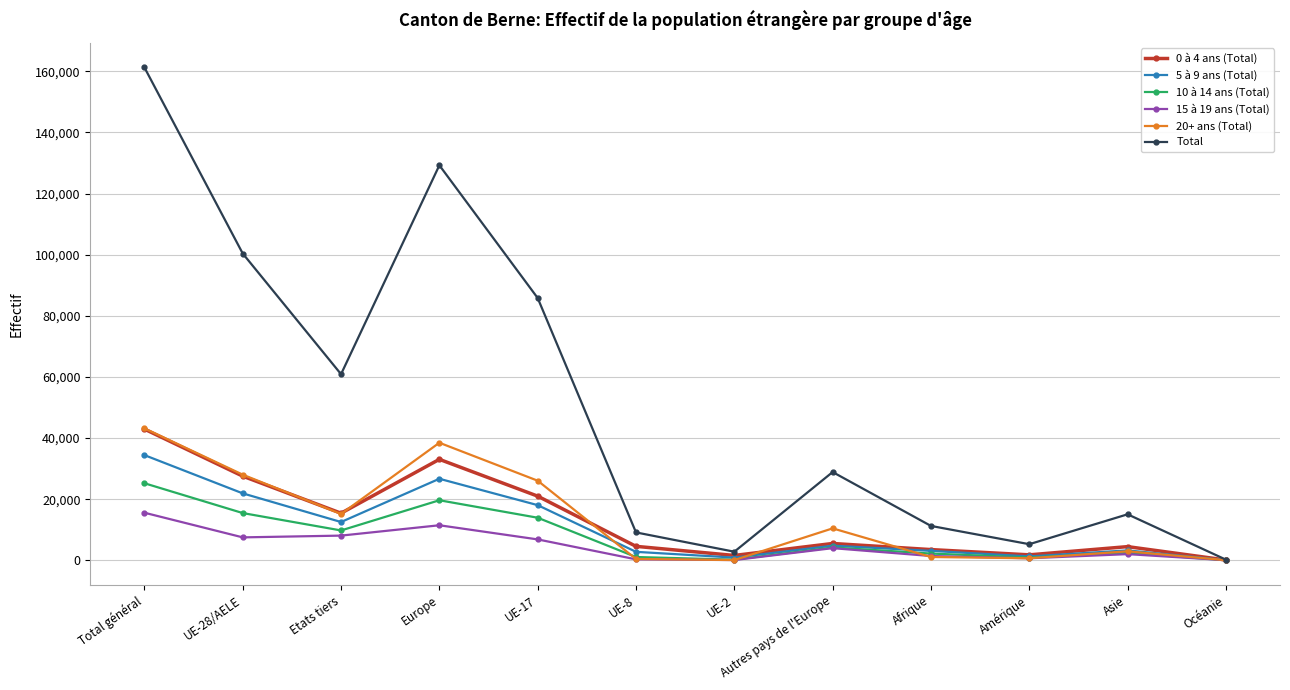

In 15 à 19 ans (Total), how many points are higher than both neighbors (excluding endpoints)?

3